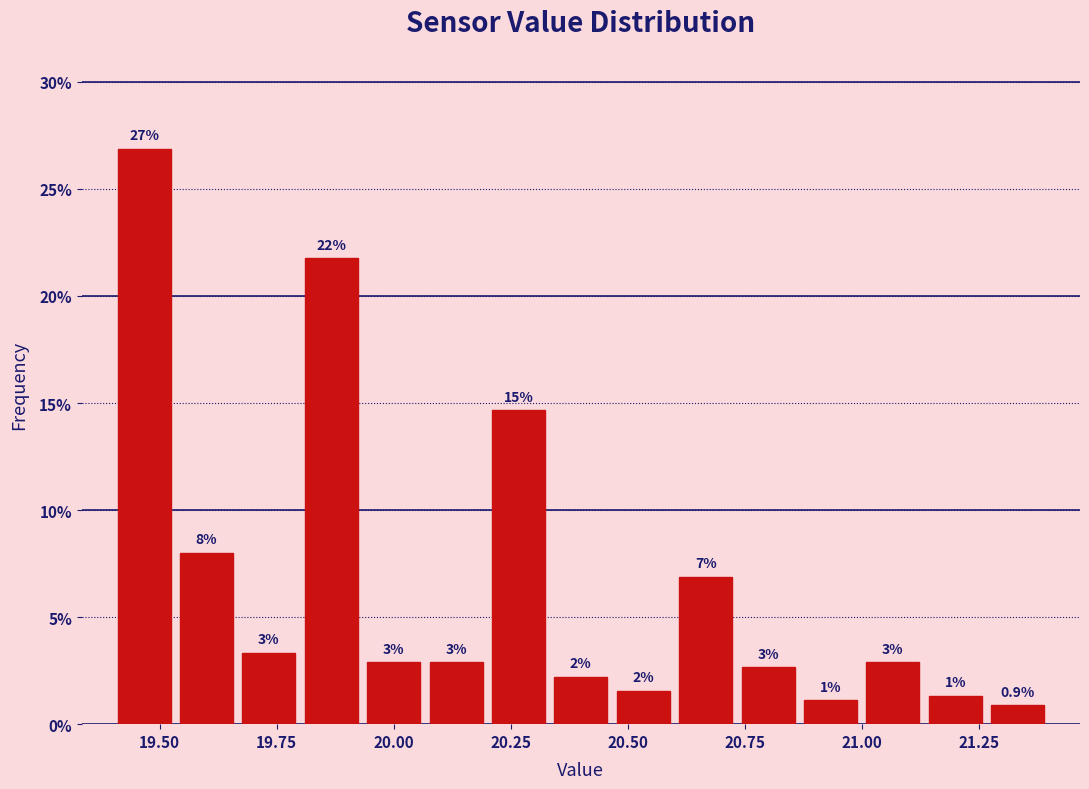

Read against the x-axis, roughly where is the centre of the tallest bar?

19.45